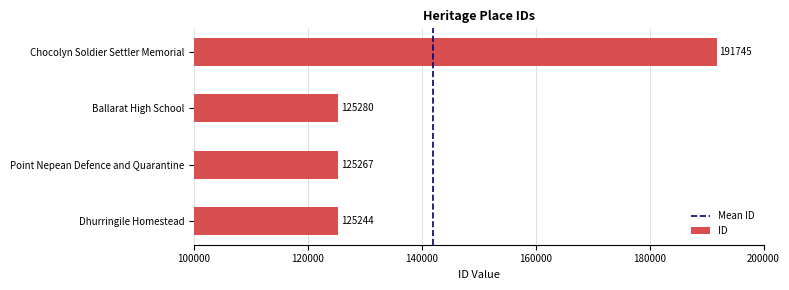

Reading bottom to top, what are all the values shown in this chart?

Dhurringile Homestead=125244	Point Nepean Defence and Quarantine=125267	Ballarat High School=125280	Chocolyn Soldier Settler Memorial=191745